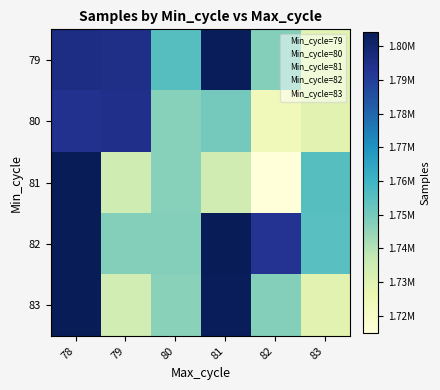

At how many categories does at least one series exceed 1774438?

4